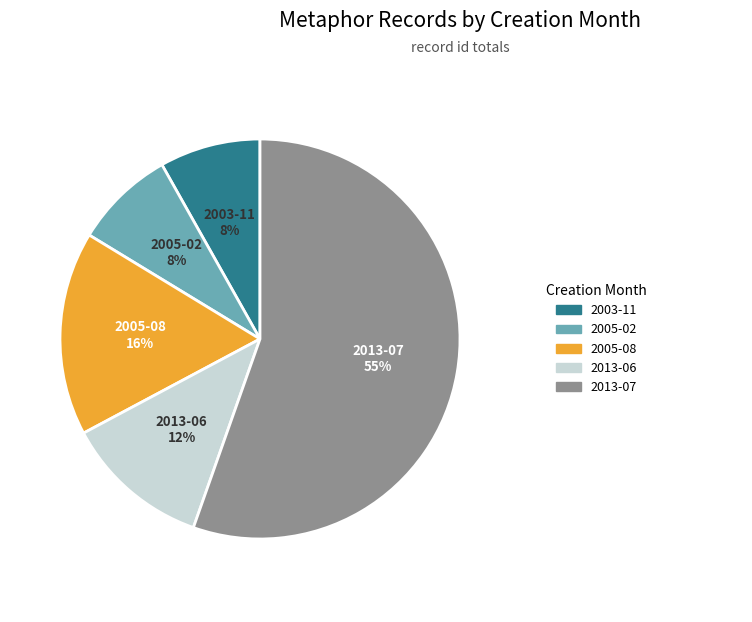

To the nearest percent, what is the difference between the largest and smallest slice percentages?

47%